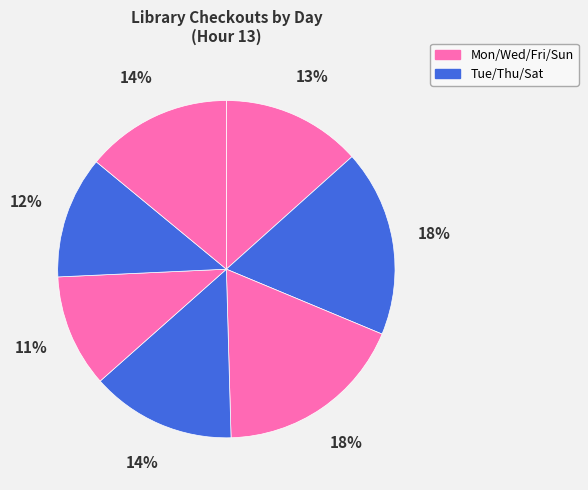

How many segments does this pie chart have?

7